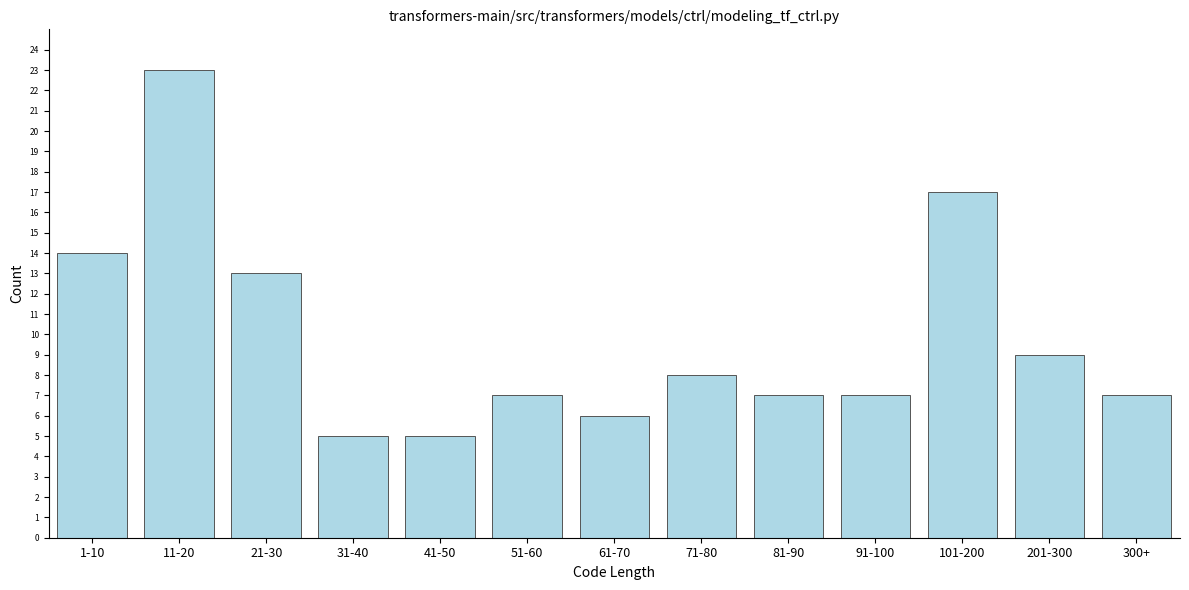

Reading right to left, what are all the values shown in this chart?

300+=7	201-300=9	101-200=17	91-100=7	81-90=7	71-80=8	61-70=6	51-60=7	41-50=5	31-40=5	21-30=13	11-20=23	1-10=14